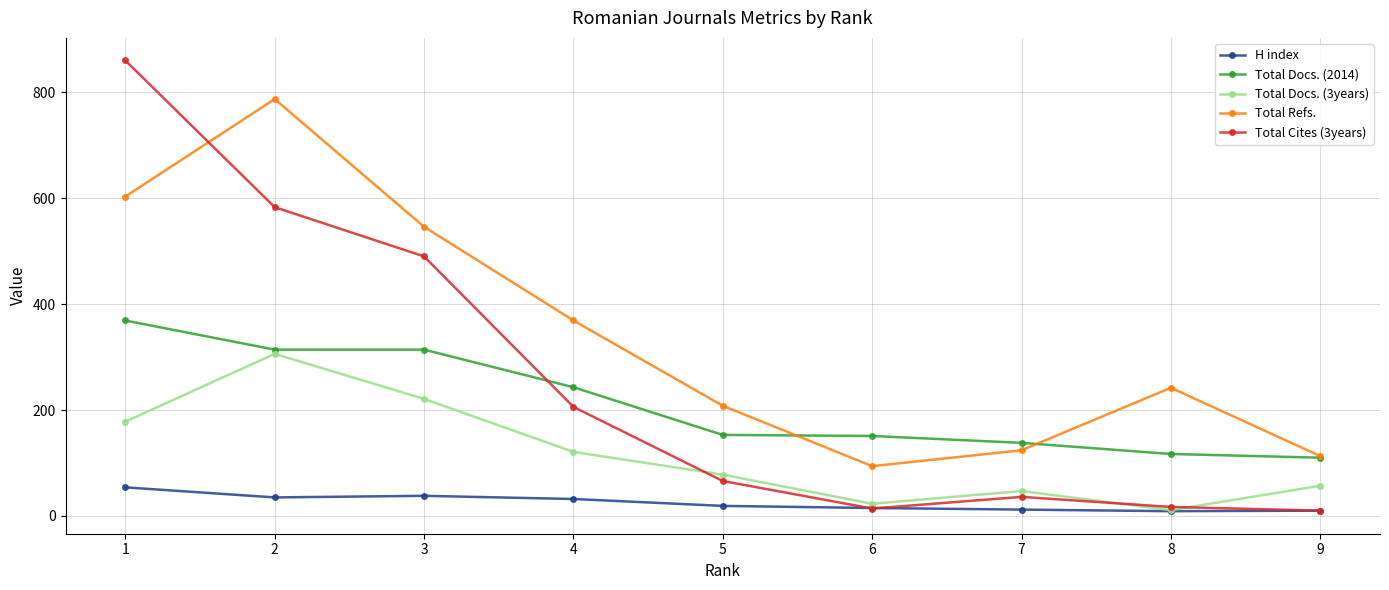

True or false: Total Docs. (3years) and Total Refs. intersect in this chart.

False